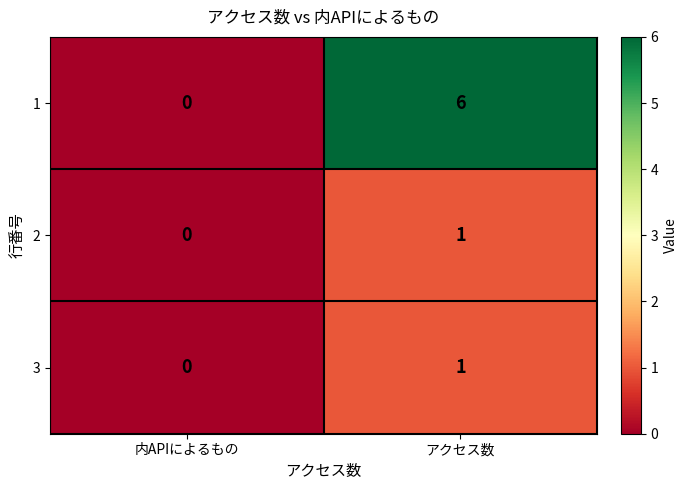

List the labels in order of 3 value, smallest first.

内APIによるもの, アクセス数